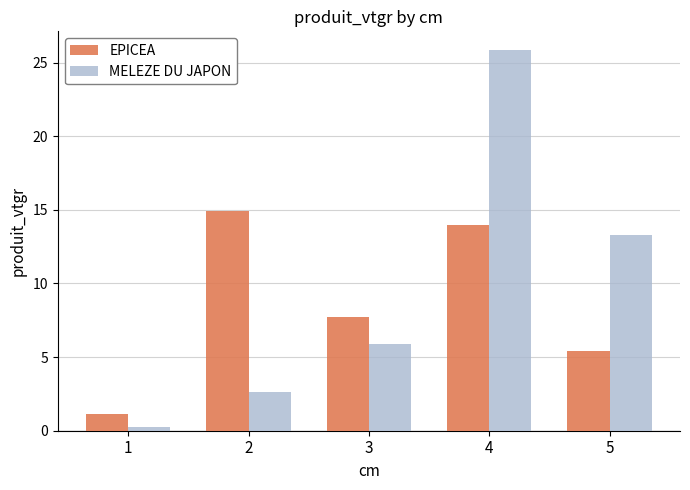

What is the sum of all MELEZE DU JAPON values?

47.9